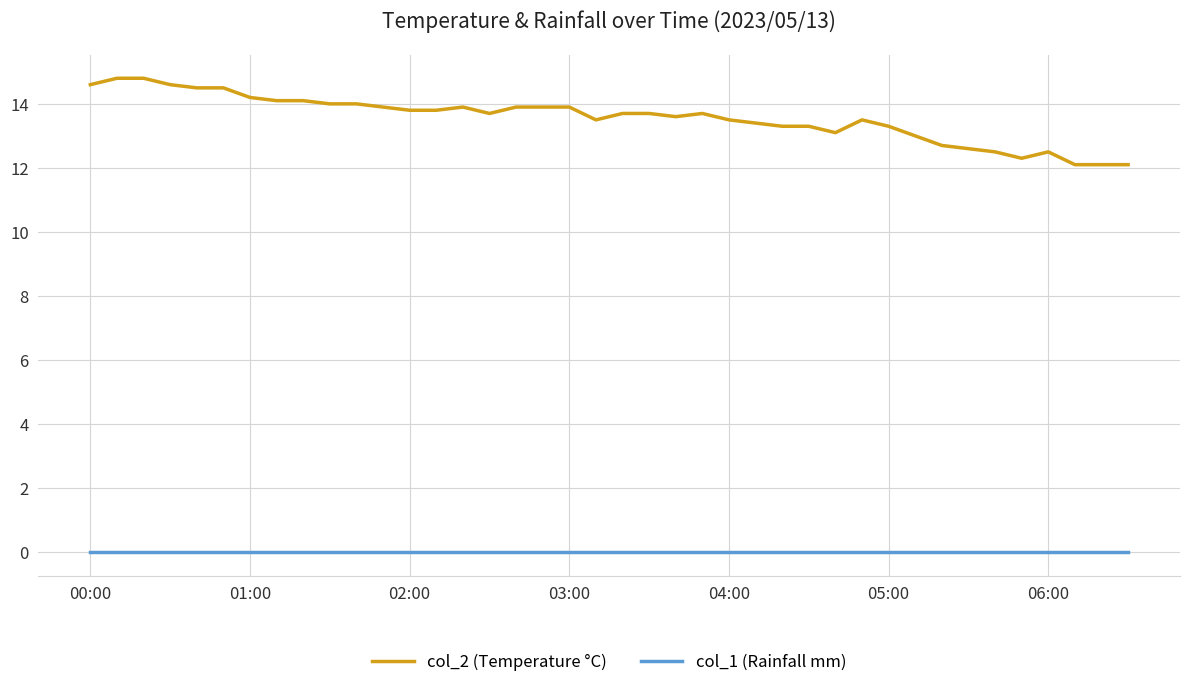

Which series has the largest range (max minus min)?

col_2 (Temperature °C)